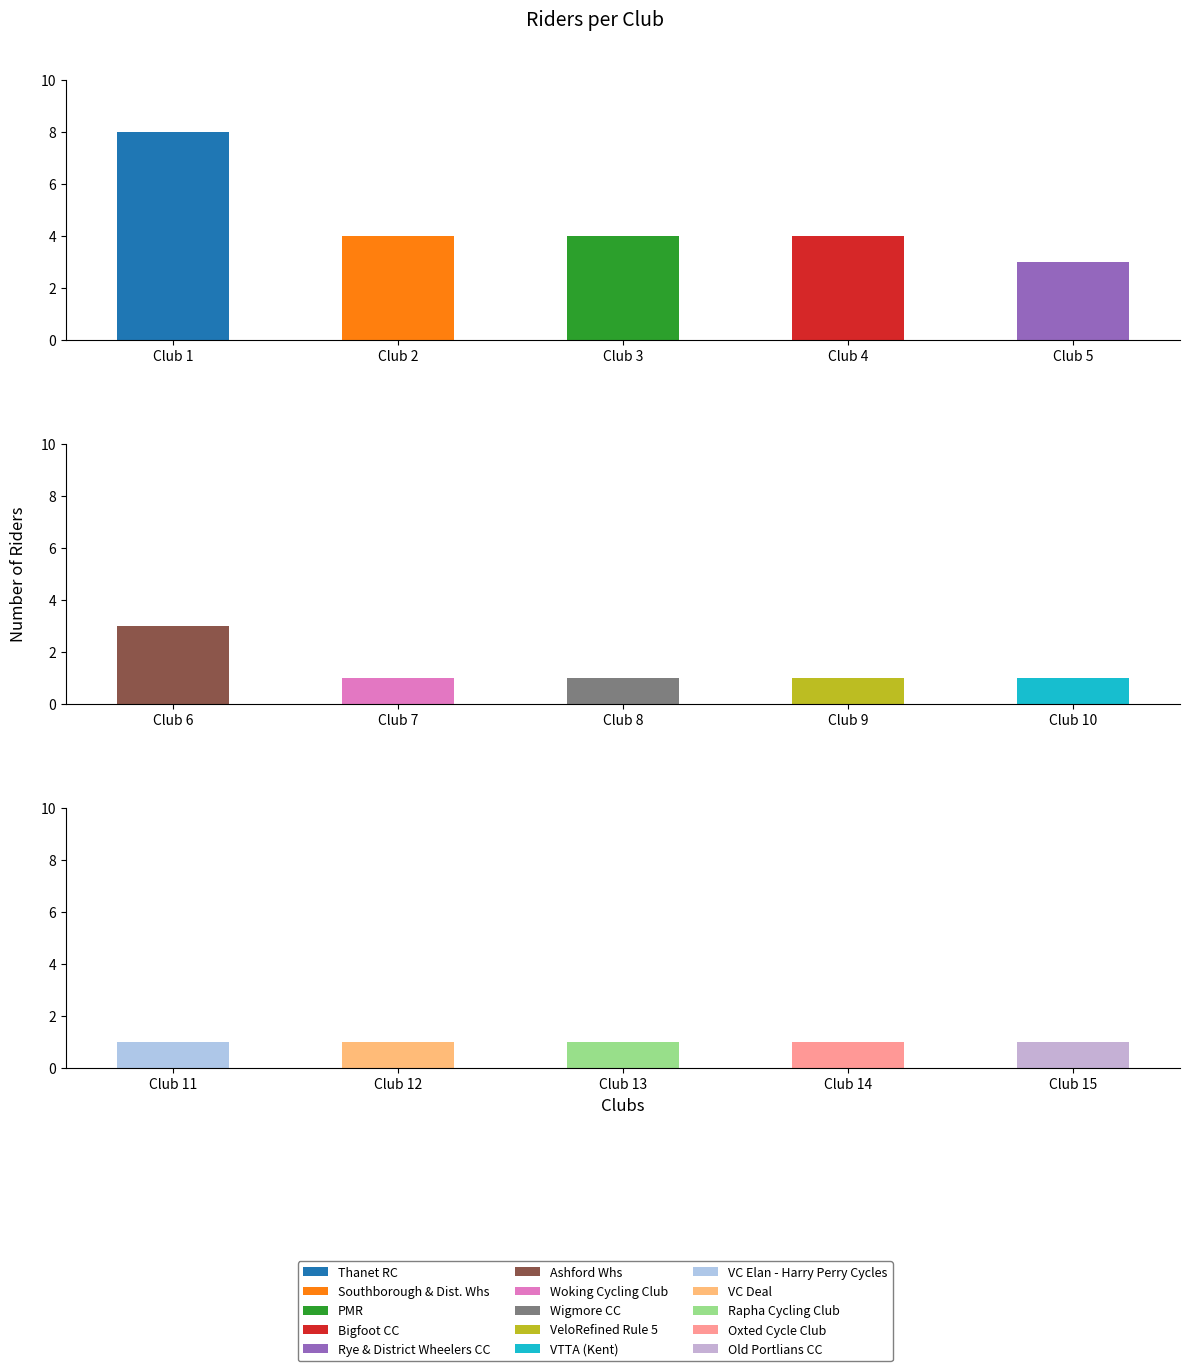

Which has a higher value, VeloRefined Rule 5 or Woking Cycling Club?

VeloRefined Rule 5